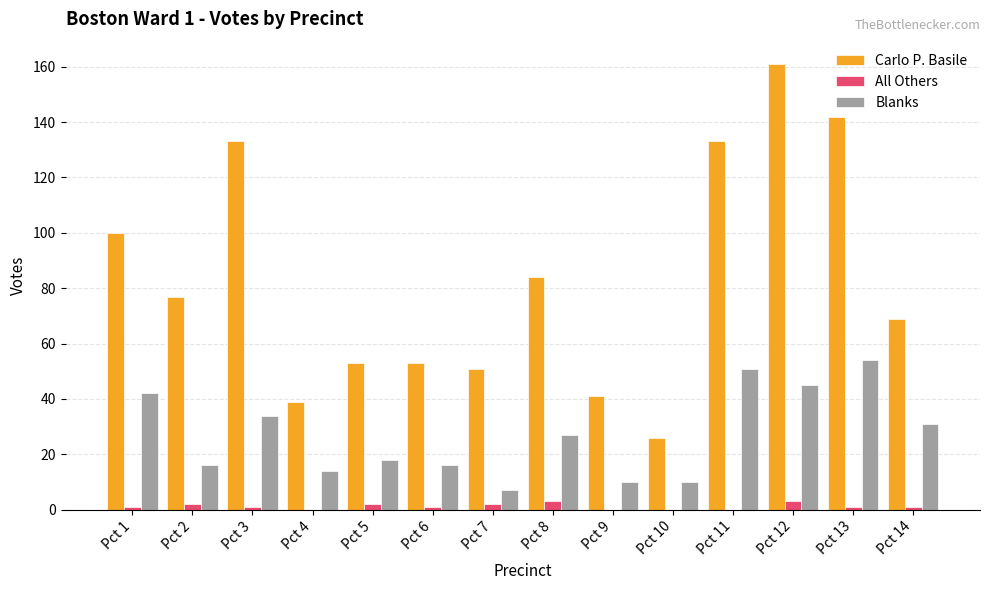

What are all the series names shown in the legend?

Carlo P. Basile, All Others, Blanks